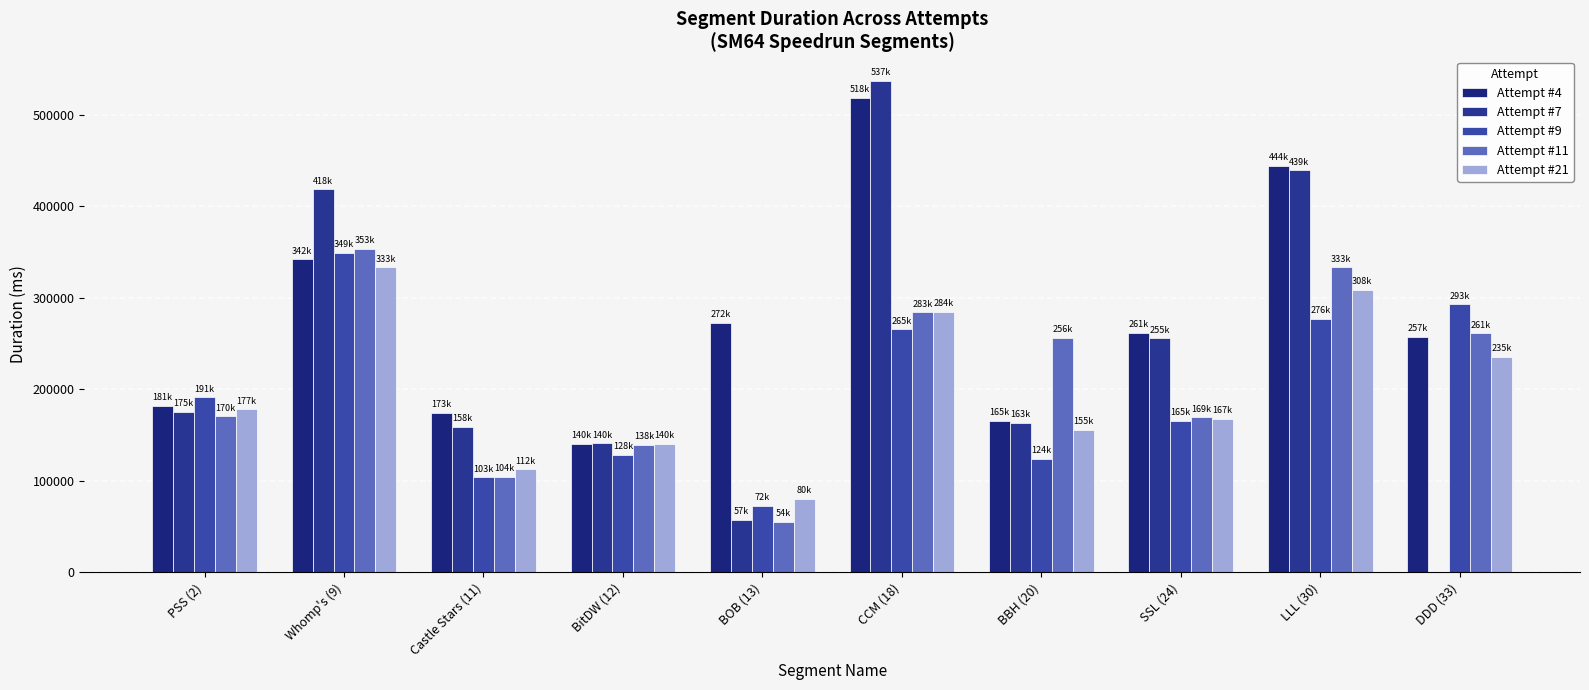

Rank the series at Whomp's (9) from highest to lowest value.

Attempt #7, Attempt #11, Attempt #9, Attempt #4, Attempt #21